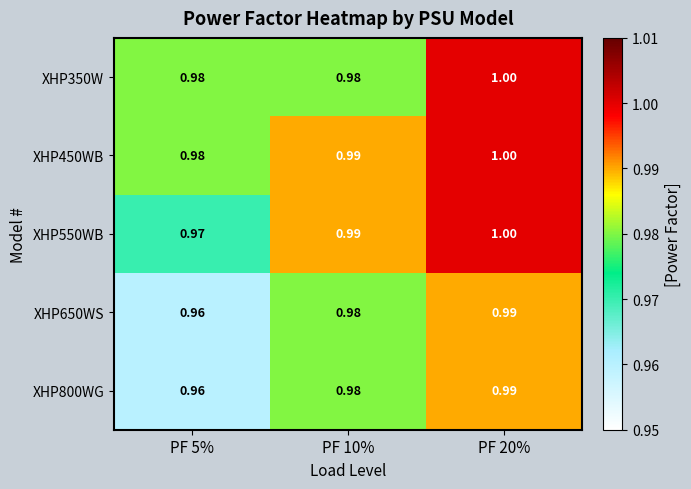

Is the value of XHP650WS at PF 5% greater than the value of XHP550WB at PF 10%?

No